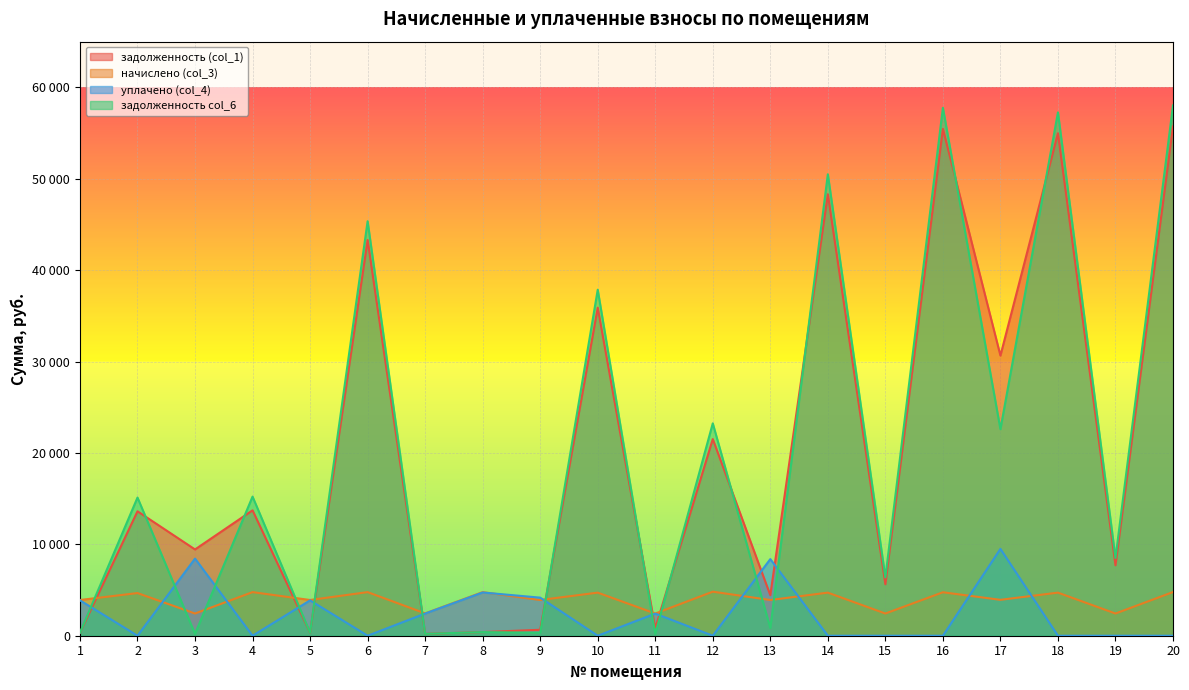

Which series has the largest range (max minus min)?

задолженность col_6